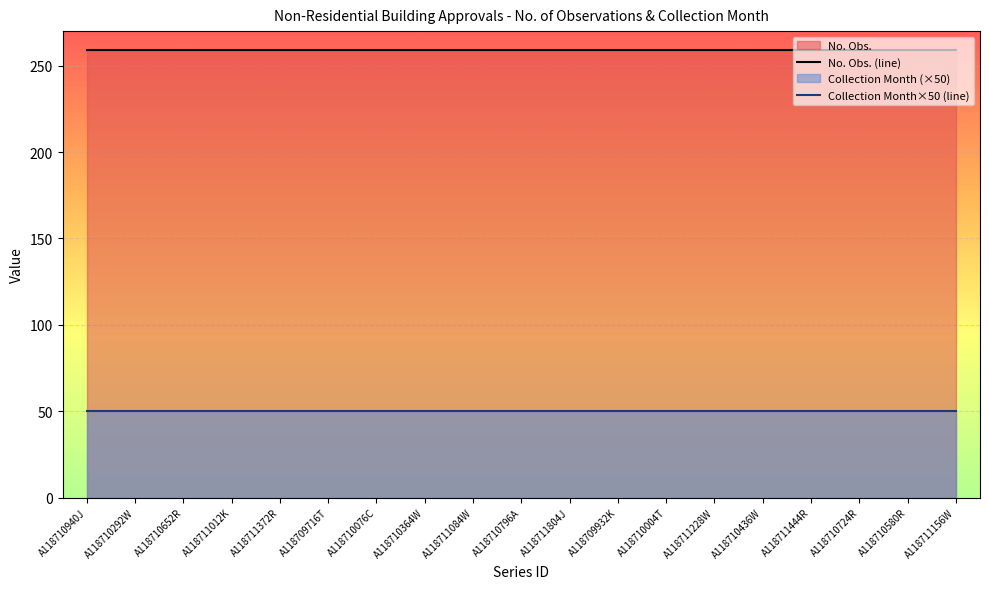

Between A118710292W and A118711156W, which series saw the biggest shift?

No. Obs. (line)